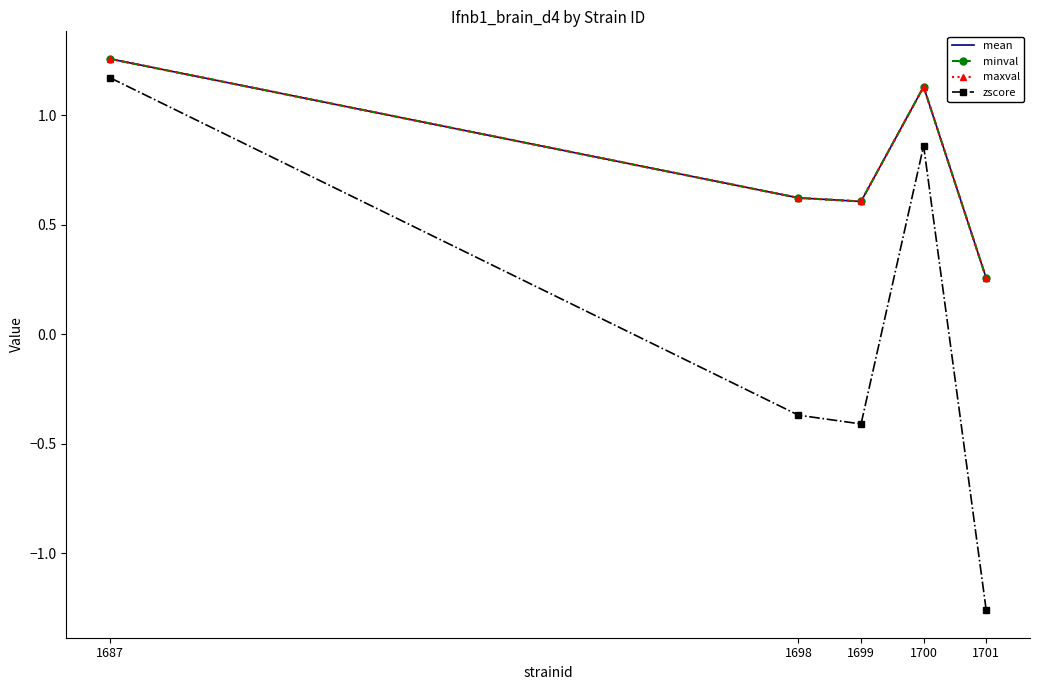

At 1700, list the series in order from smallest to largest.

zscore, minval, maxval, mean